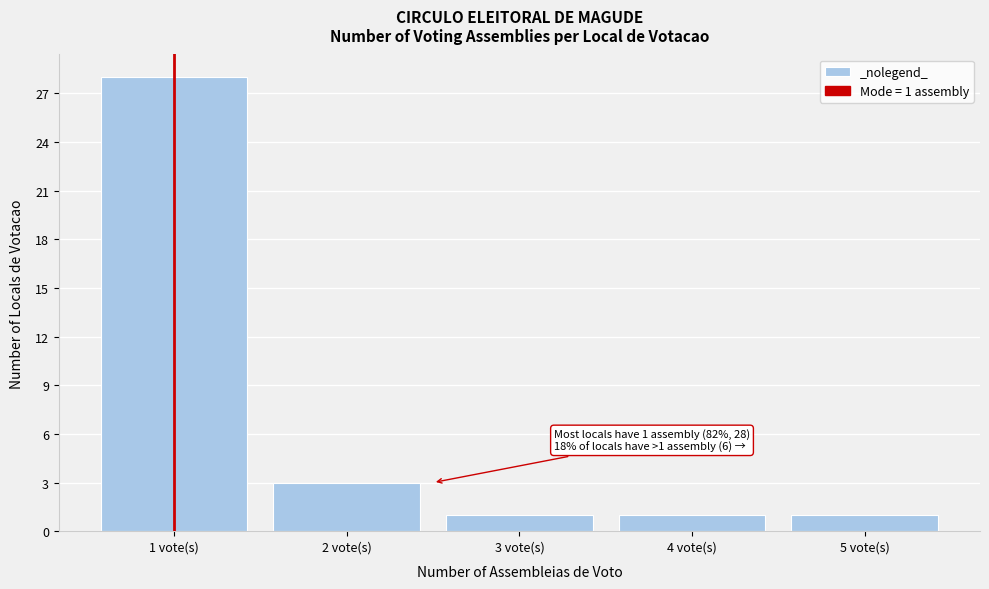

Which range on the x-axis has the tallest bar?

0.5 to 1.5